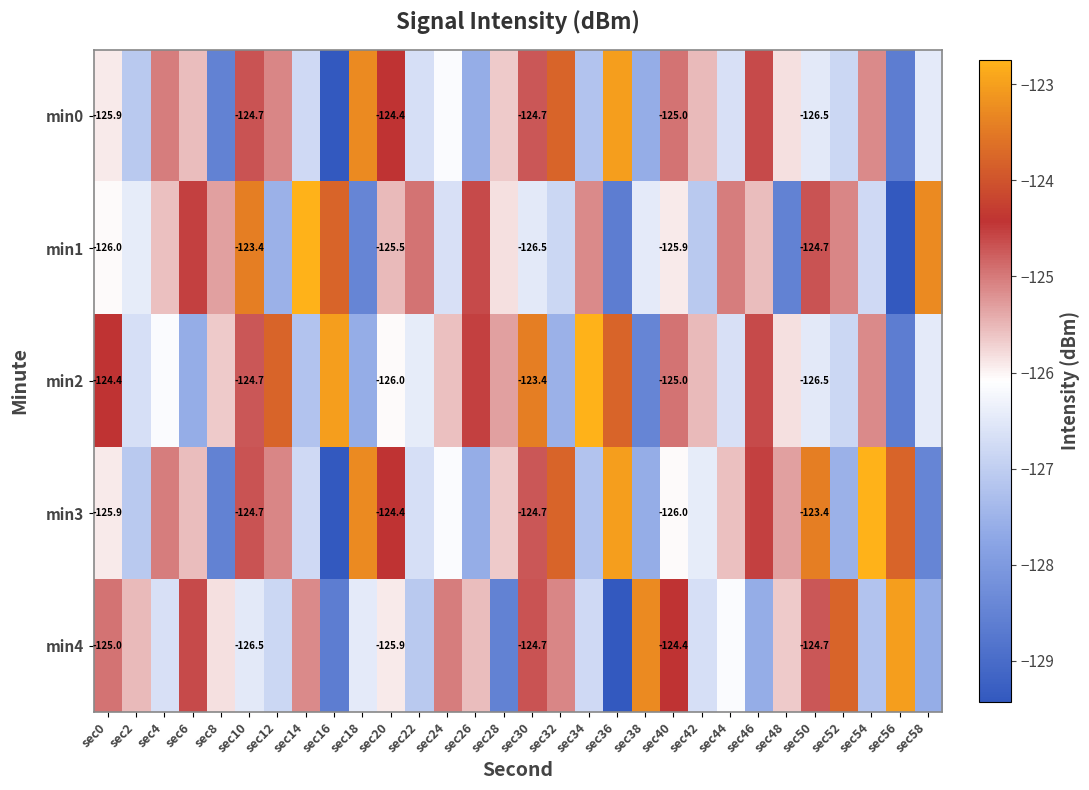

Is it true that min4 equals -123.3 at sec38?

True